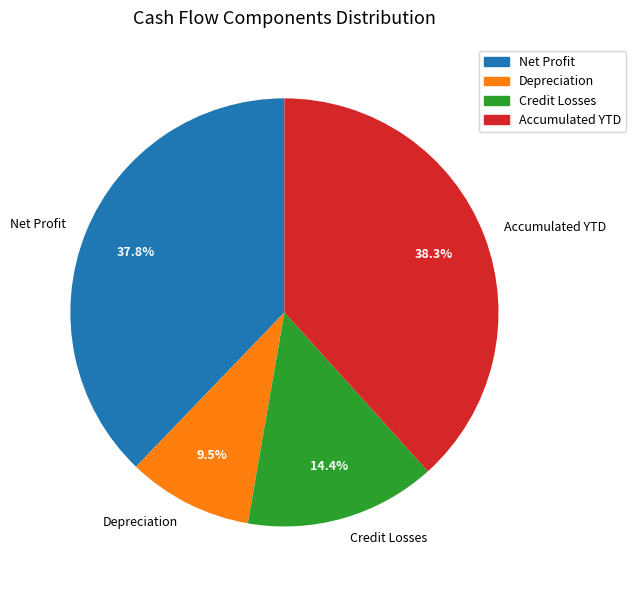

Between Credit Losses and Net Profit, which is larger?

Net Profit